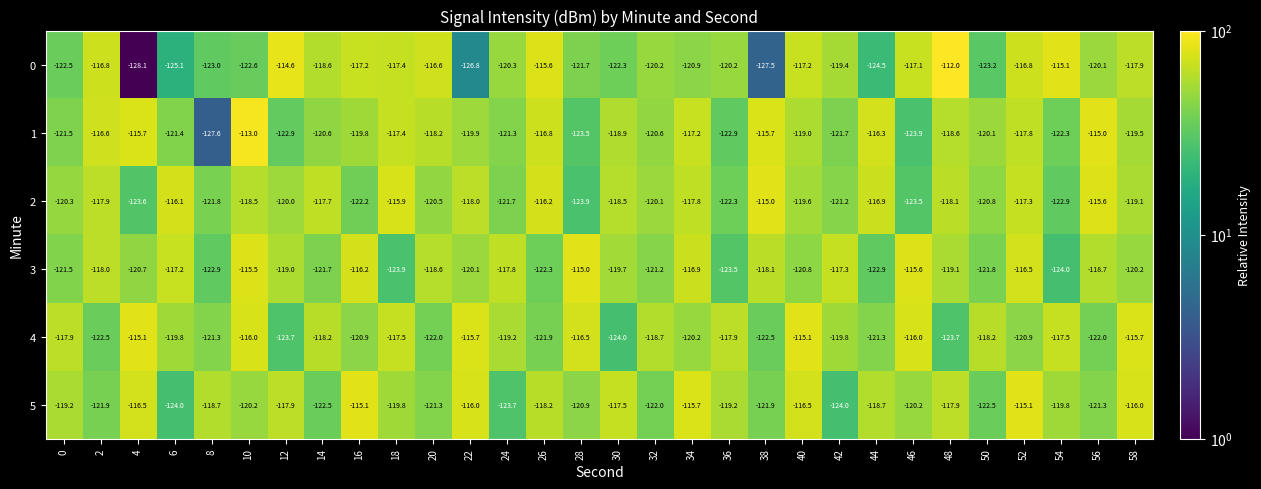

At which label does 5 first exceed -119?

4